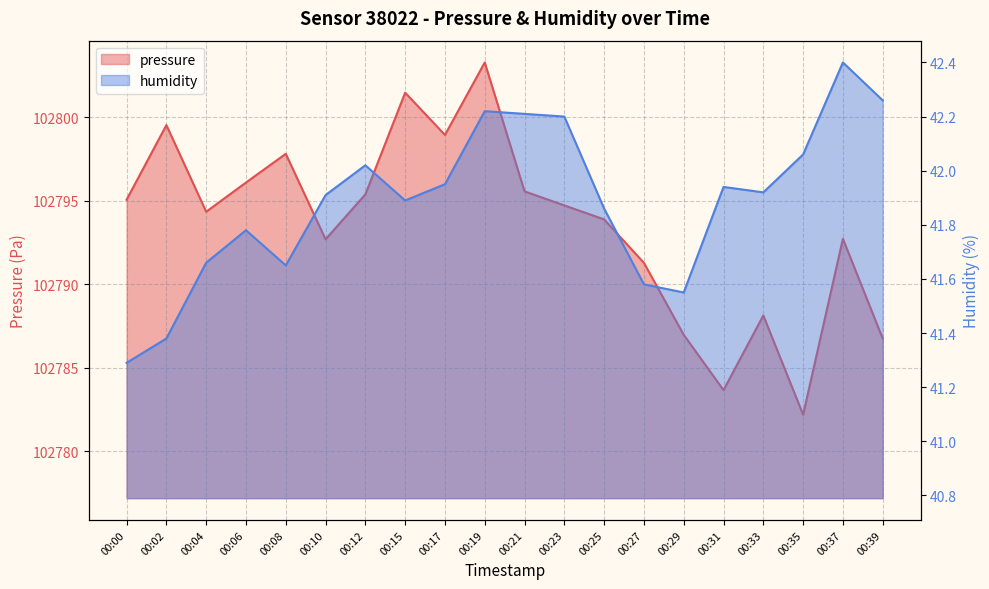

Which series has the largest total across all categories?

pressure